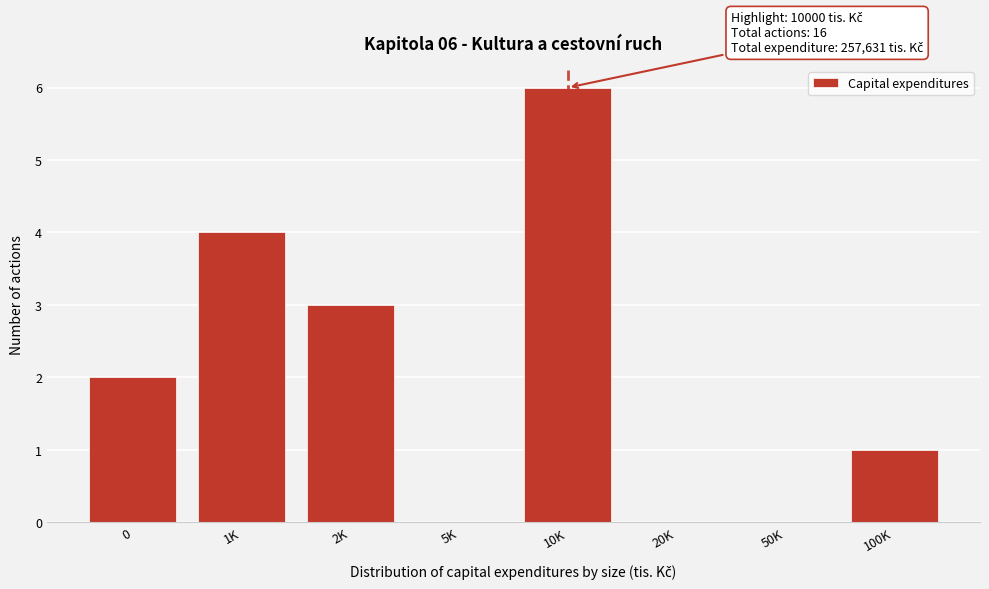

Reading left to right, transcribe all the data shown in this chart.

0=2	1K=4	2K=3	5K=0	10K=6	20K=0	50K=0	100K=1